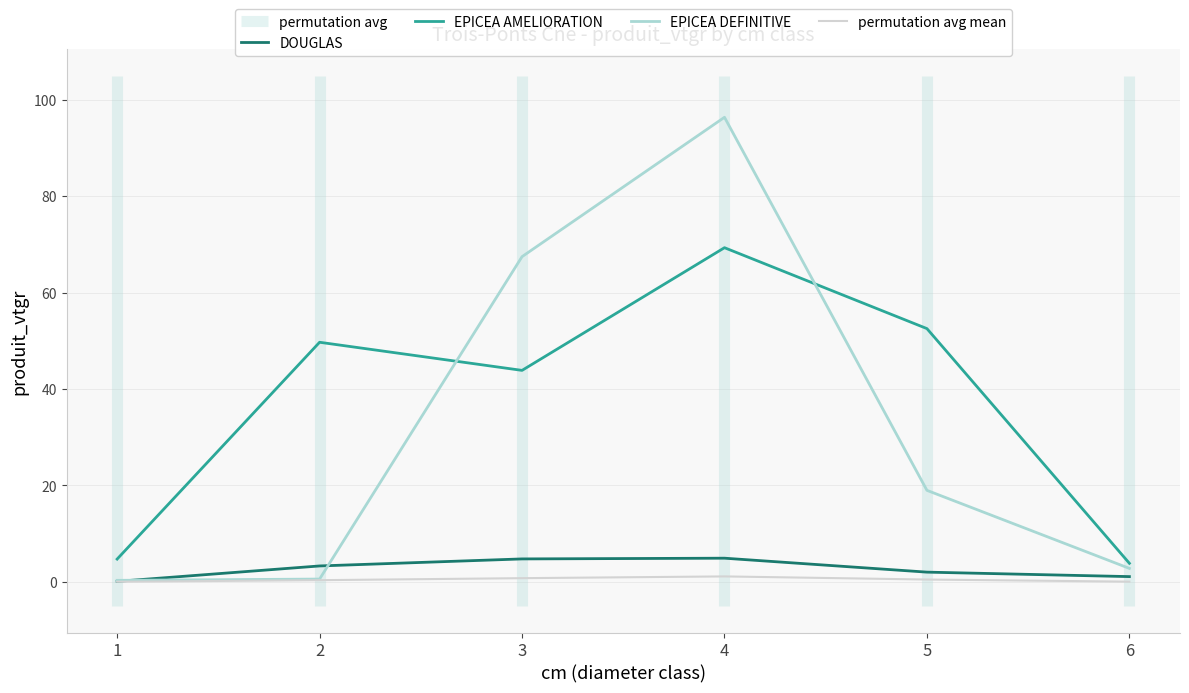

What is the difference between the maximum and minimum values in the DOUGLAS series?

4.8